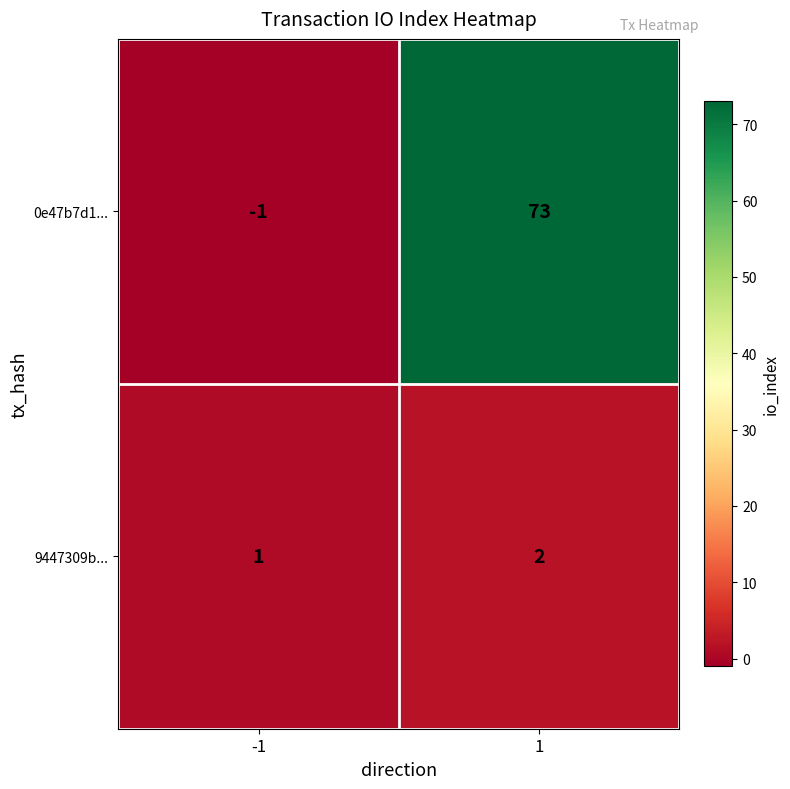

What is the maximum value for 0e47b7d1...?

73